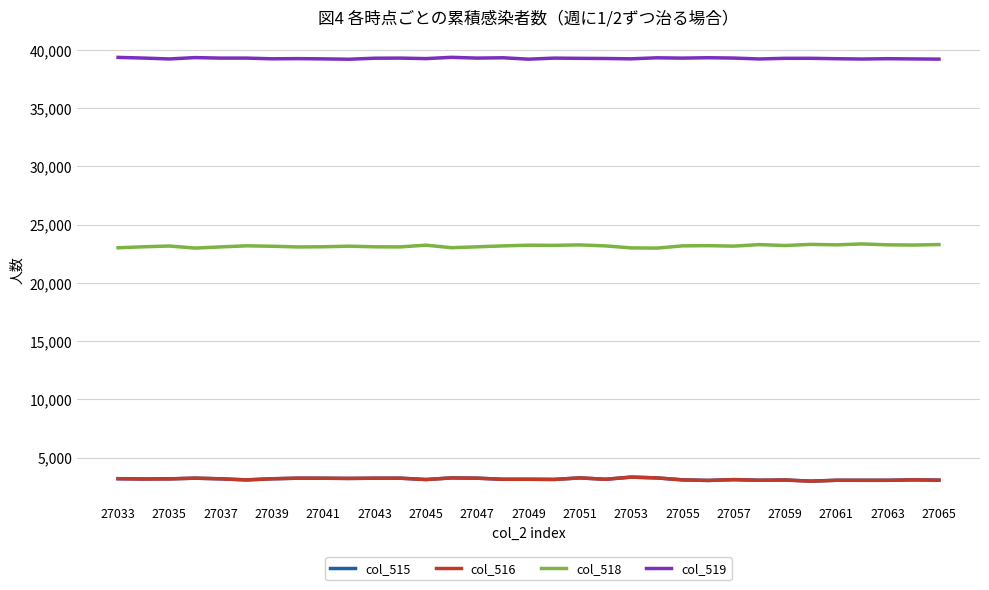

Which series has the largest total across all categories?

col_519